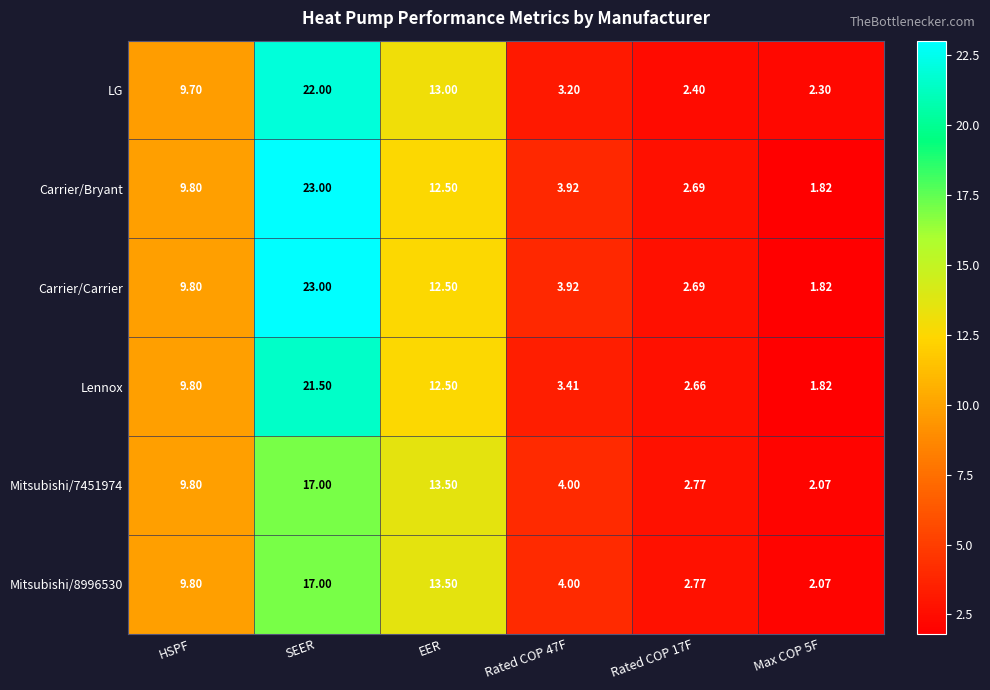

At which label is Mitsubishi/8996530 closest to 9?

HSPF